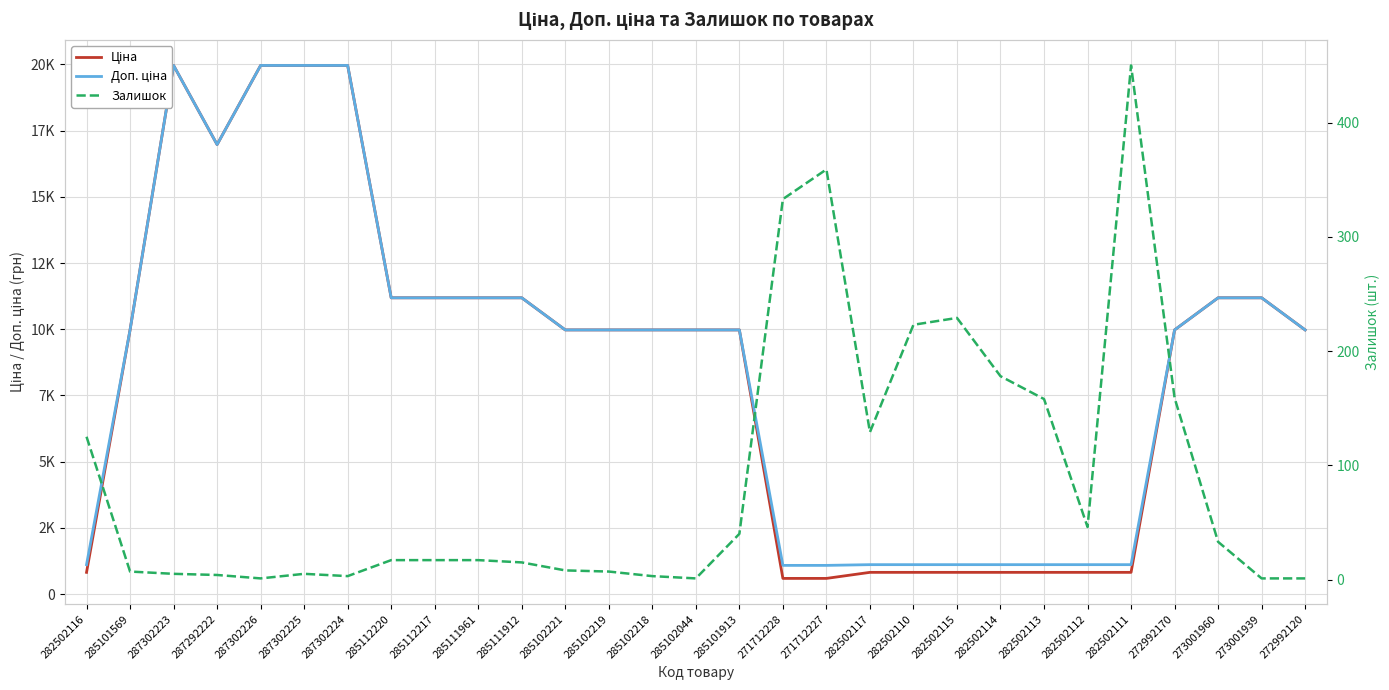

What is the difference between the Залишок values at 285102044 and 271712228?

332.0